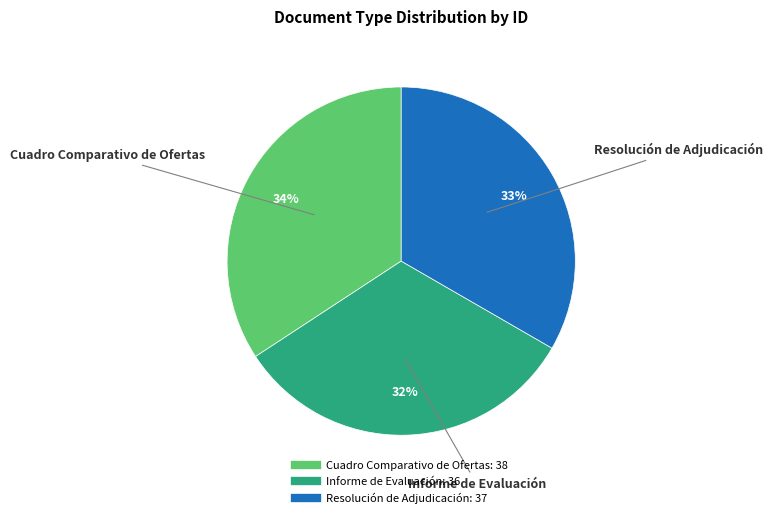

Which slice is the smallest?

Informe de Evaluación